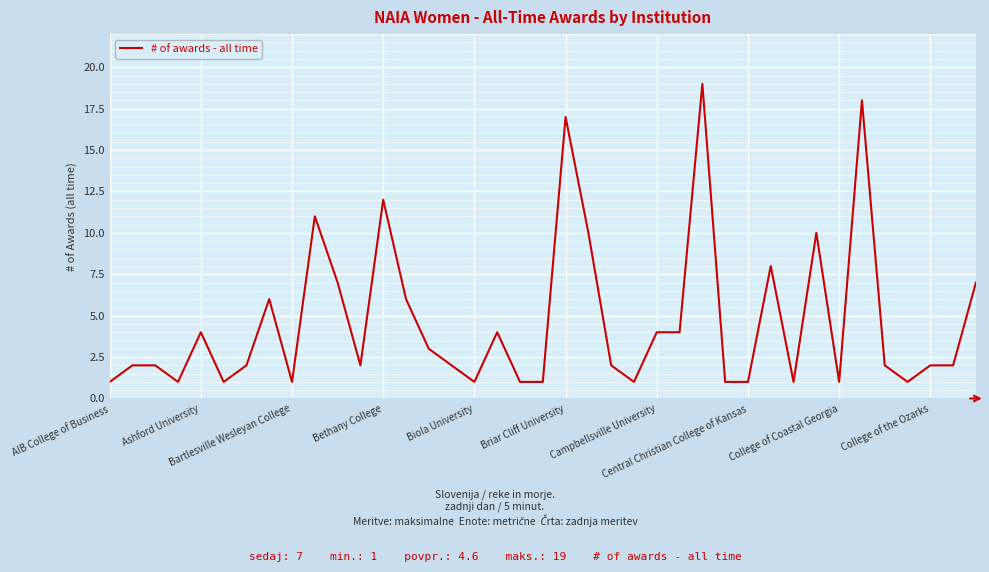

What is the difference between the maximum and minimum values?

18